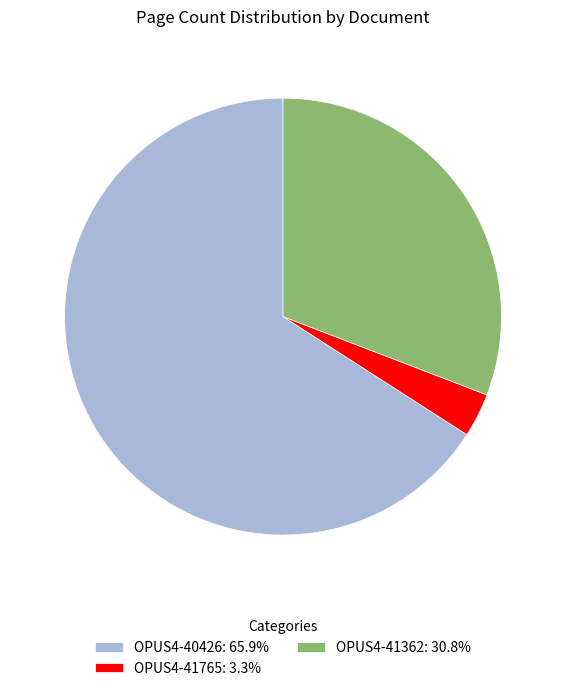

Is OPUS4-41362: 30.8% the majority of the pie?

No